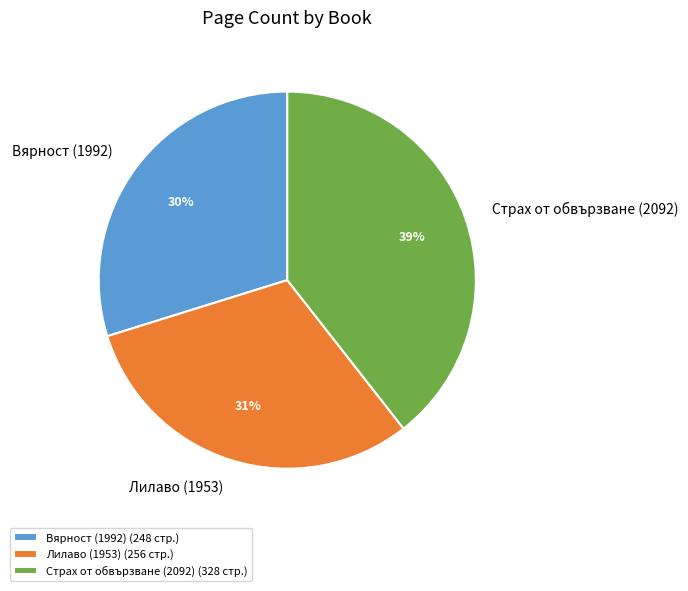

Which slice is the largest?

Страх от обвързване (2092)